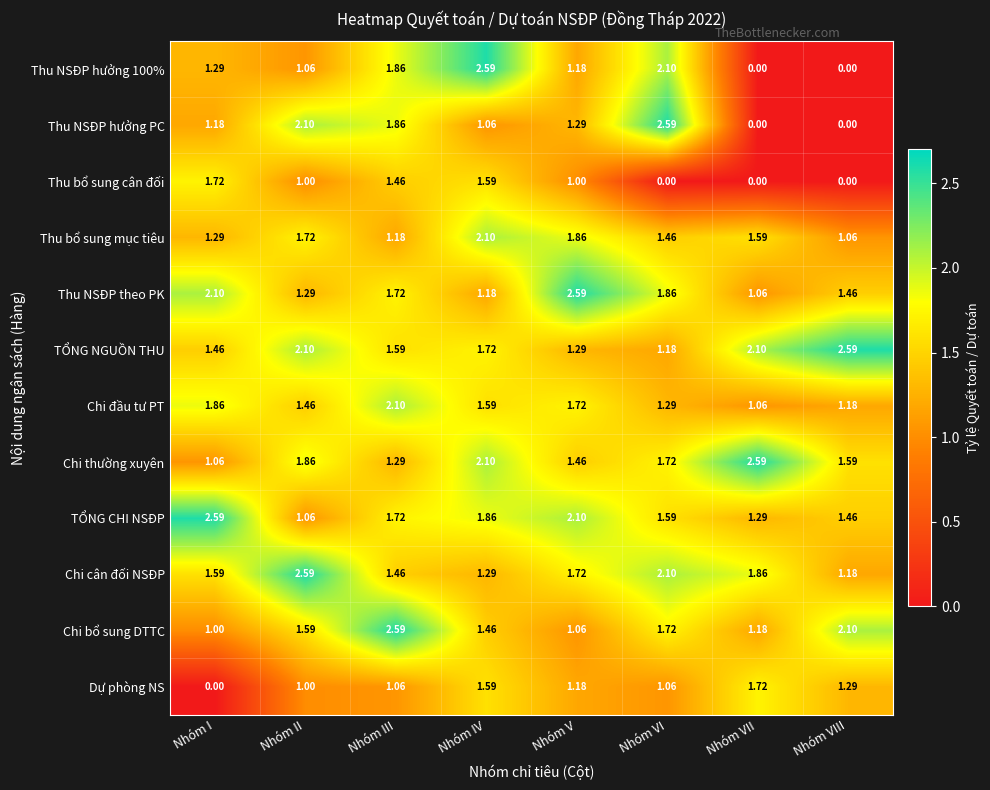

At how many categories does at least one series exceed 1?

8